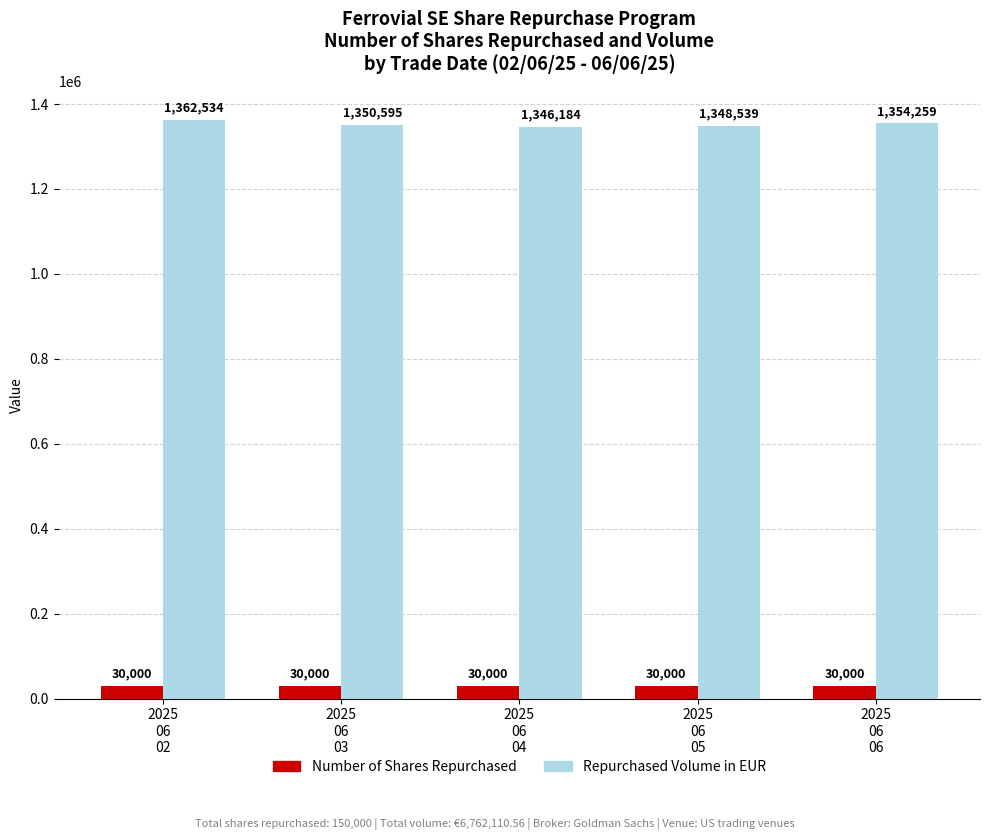

True or false: Number of Shares Repurchased has a value of 30000.0 at 2025
06
03.

True